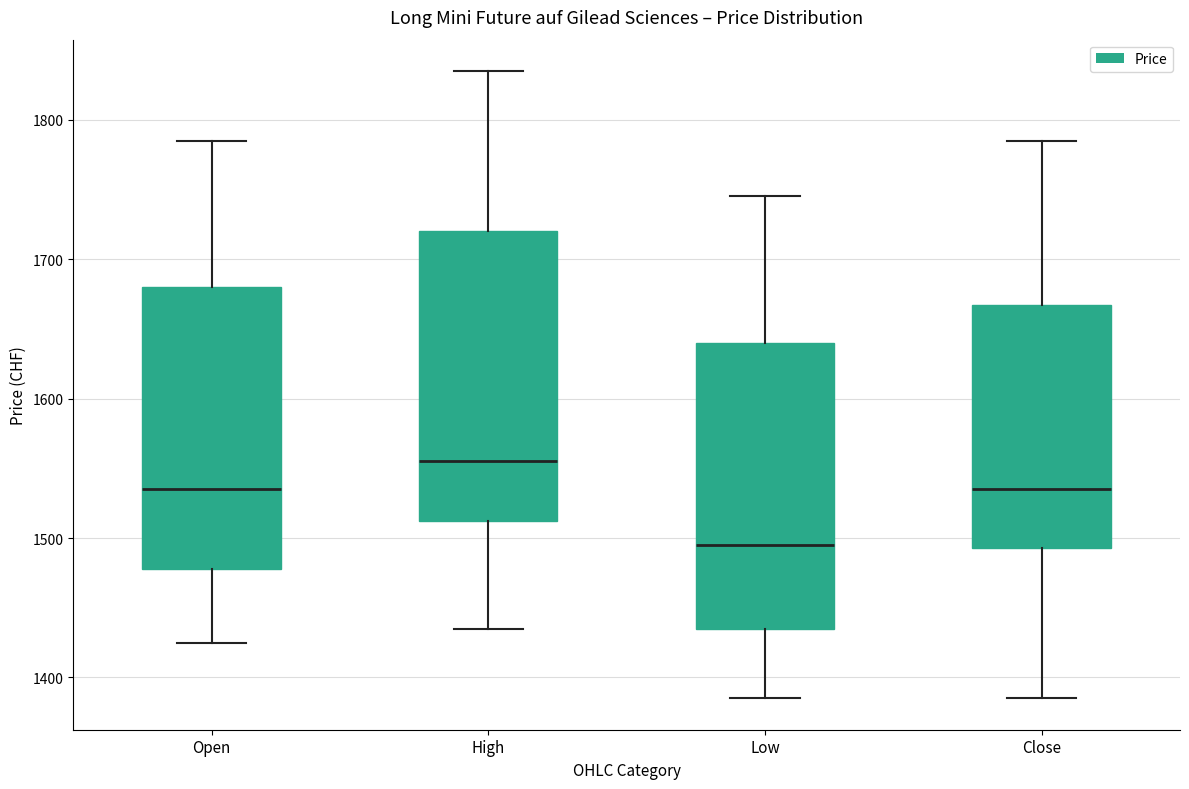

Reading left to right, transcribe this box plot: for each box, give where its median line is, the range the box spans, and where its two whiskers end, as read against the y-axis. The values are not printed on the chart, so give them approximately, as read against the axis.

Open: median 1540, box 1480 to 1680, whiskers 1430 to 1790
High: median 1560, box 1510 to 1720, whiskers 1440 to 1840
Low: median 1500, box 1440 to 1640, whiskers 1390 to 1750
Close: median 1540, box 1490 to 1670, whiskers 1390 to 1790